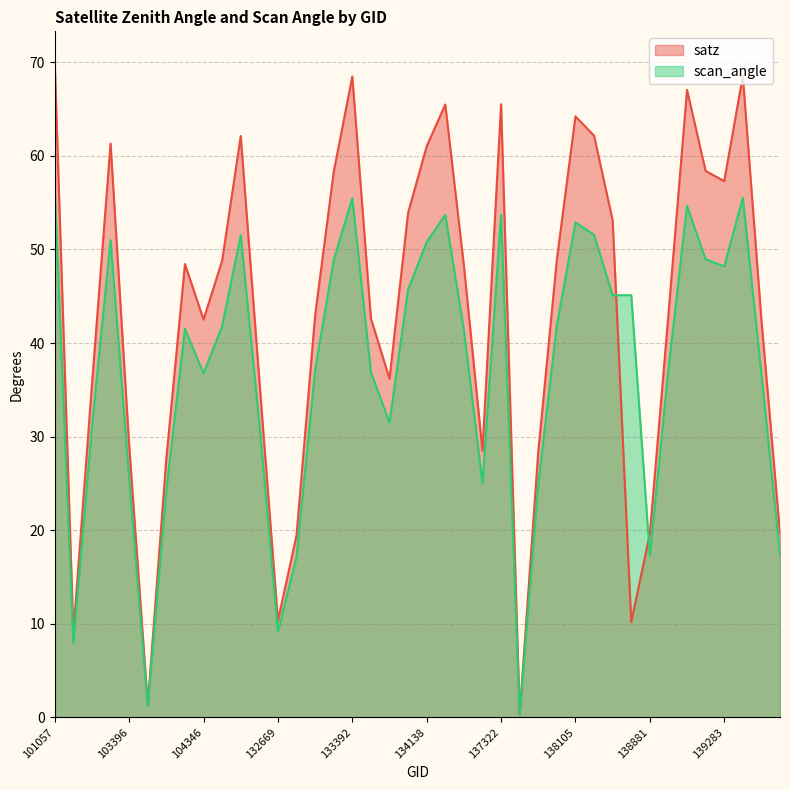

Which has a higher value, 132669 or 134308?

134308